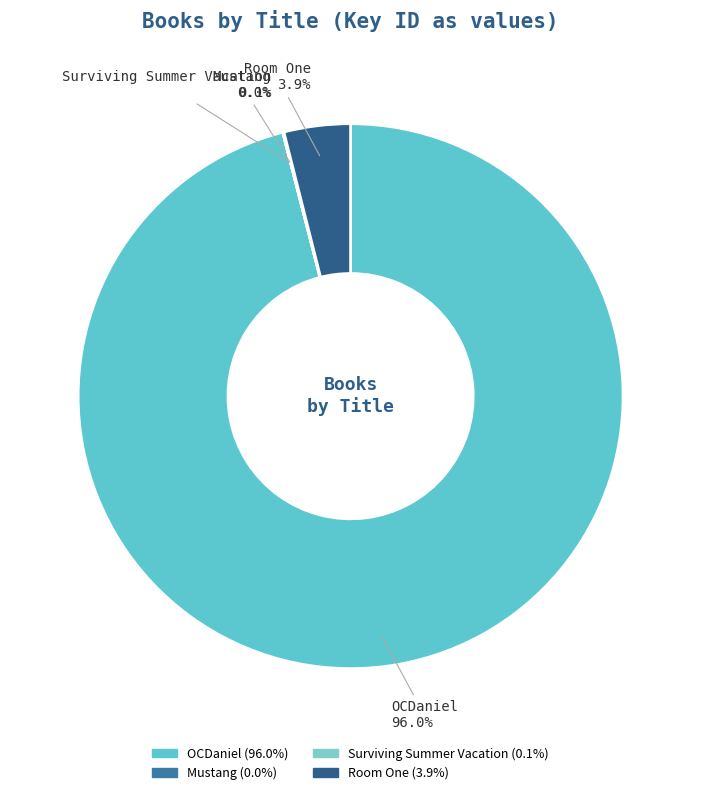

Which category accounts for the majority?

OCDaniel